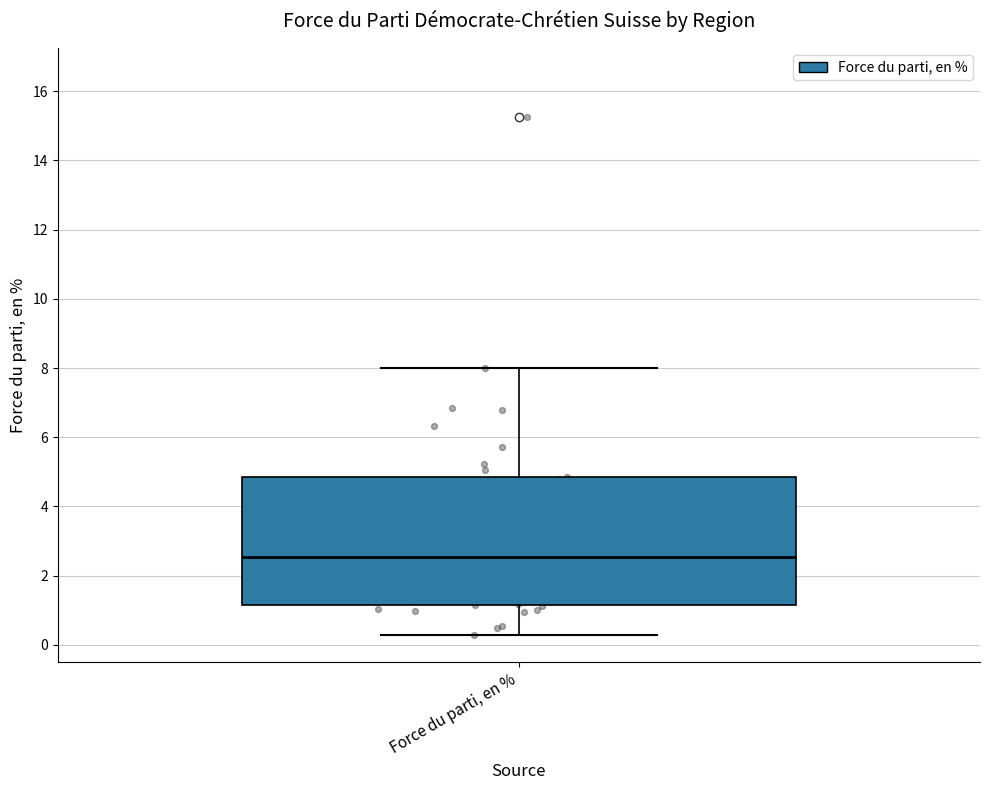

Where is the lower edge of the box for Force du parti, en % on the y-axis? The values are not printed on the chart, so give them approximately, as read against the axis.

1.2